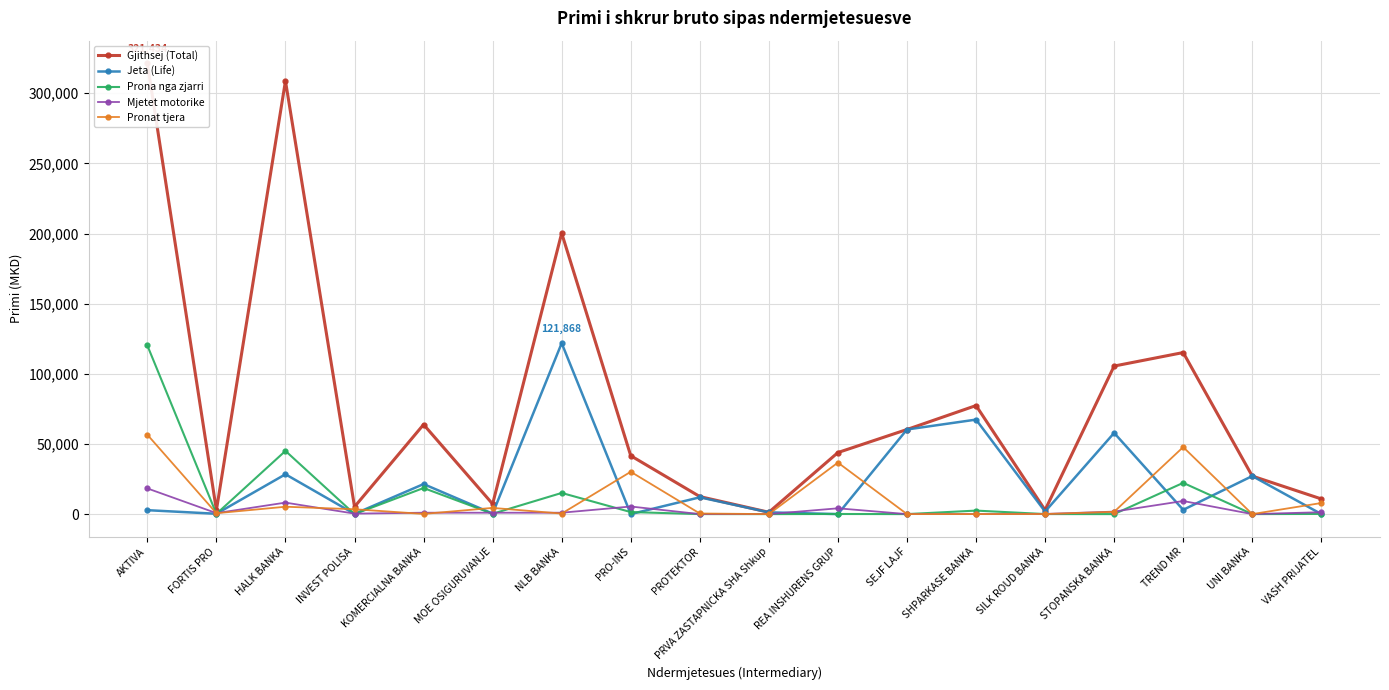

Where is the first local maximum for Jeta (Life)?

HALK BANKA